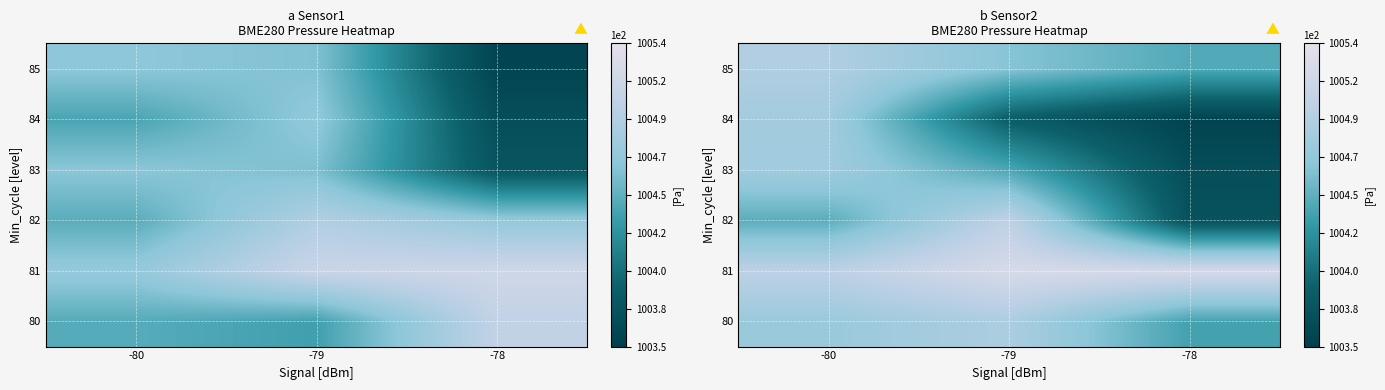

Between -79 and -80, which is larger?

-79